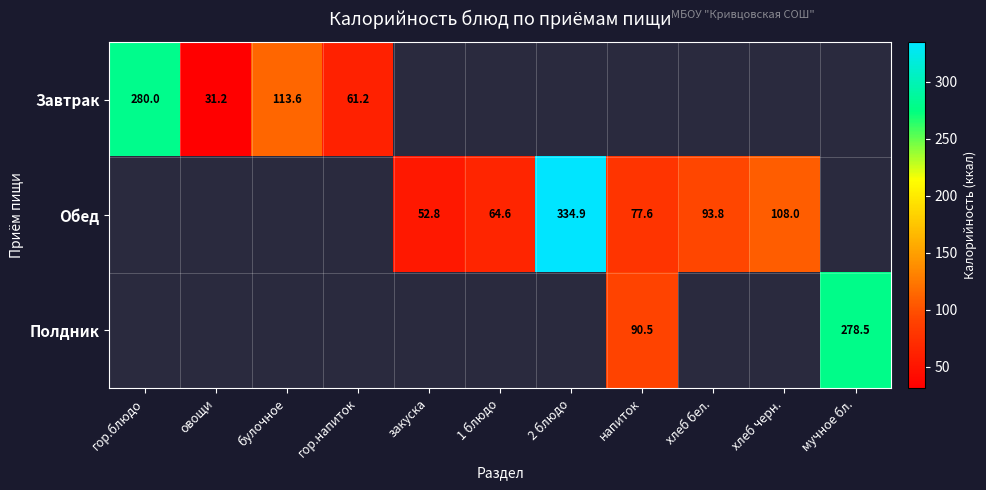

At how many categories does at least one series exceed 68?

7